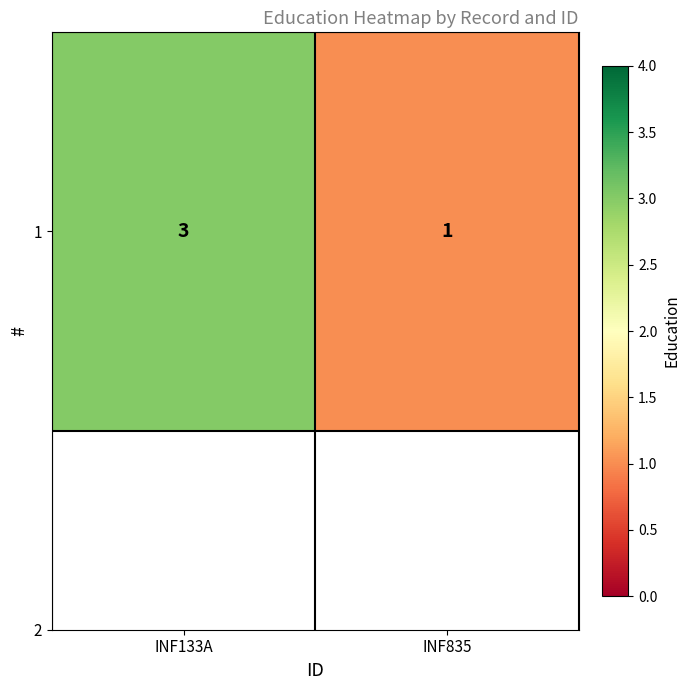

What value does the data have at INF133A?

3